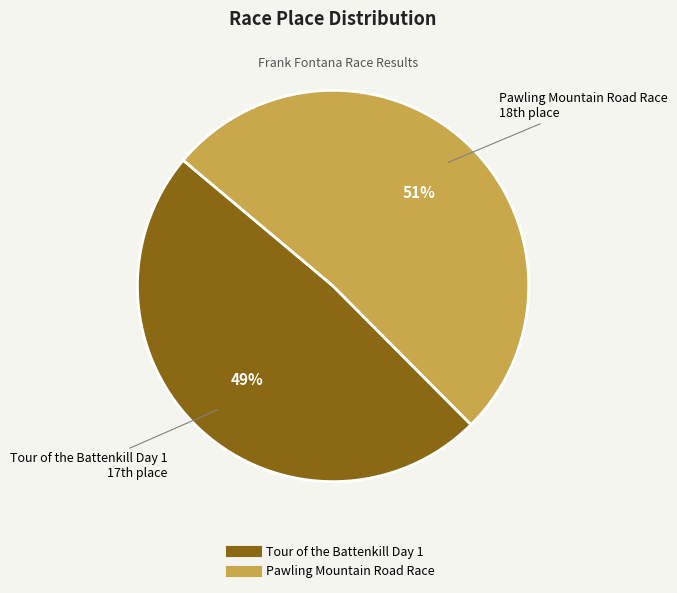

How many slices are in this pie chart?

2